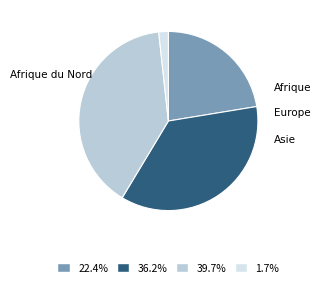

Is there a majority slice in this chart?

No